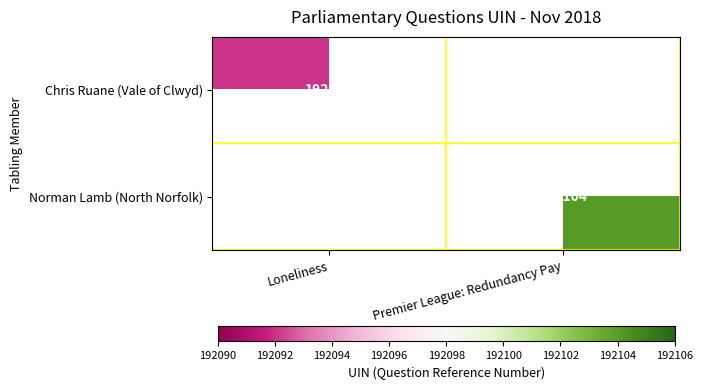

True or false: Norman Lamb (North Norfolk) has a value of 192104 at Premier League: Redundancy Pay.

True